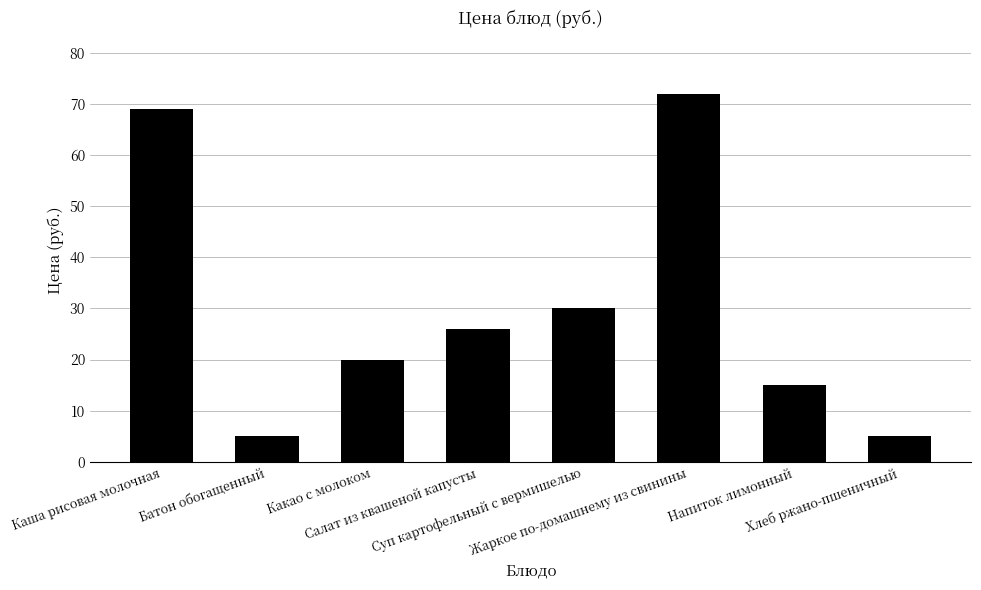

The chart shows a value of 6 at Какао с молоком. True or false?

False